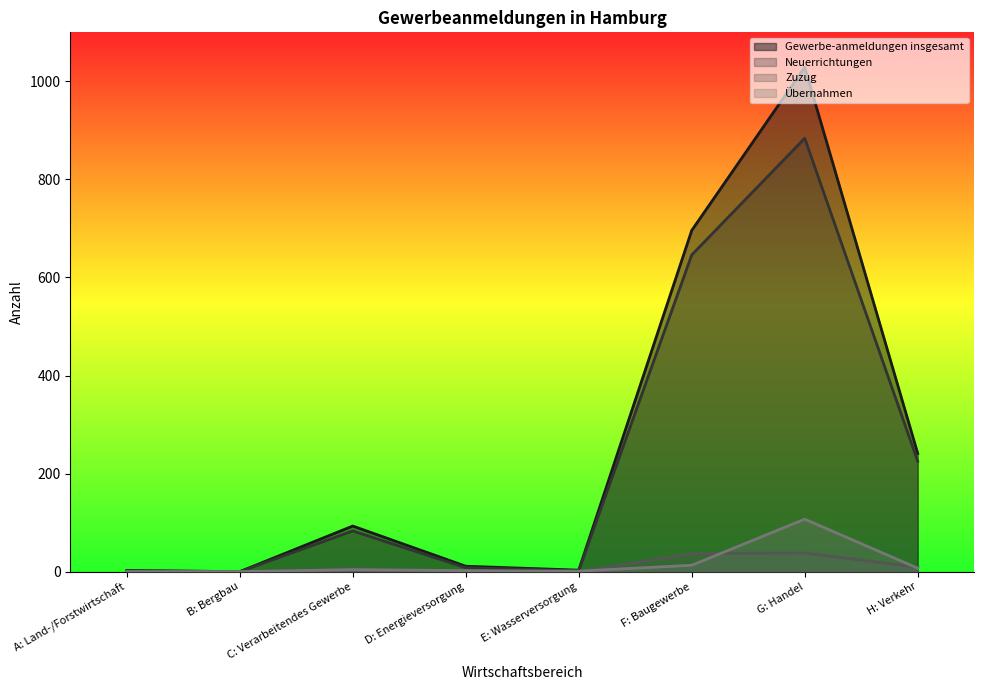

At which category does the chart reach its minimum across all series?

B: Bergbau